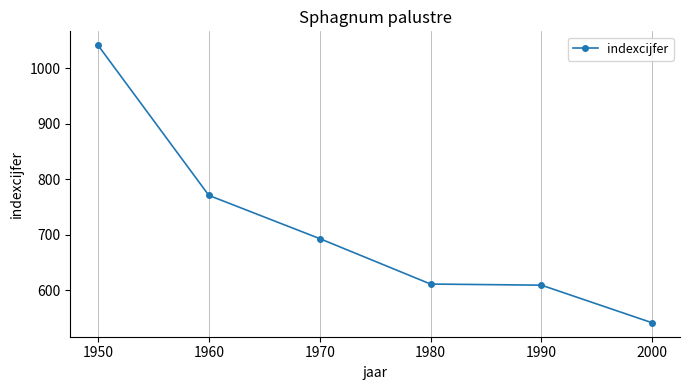

How many lines are shown in the chart?

1